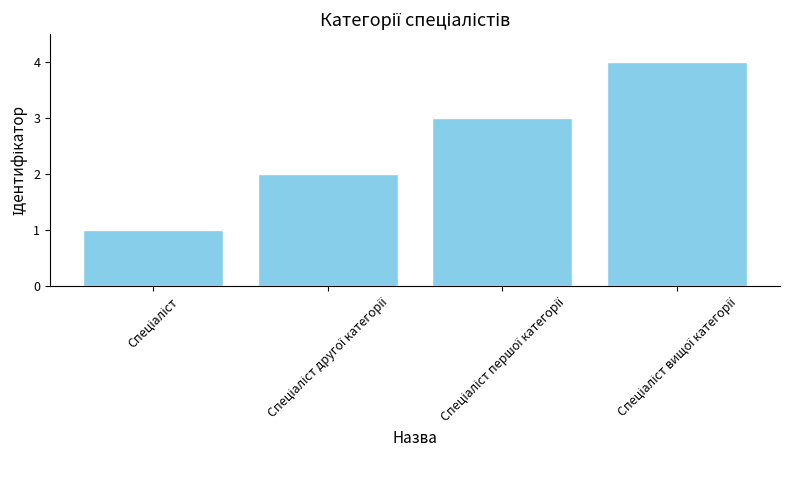

What is the maximum value shown in the chart?

4